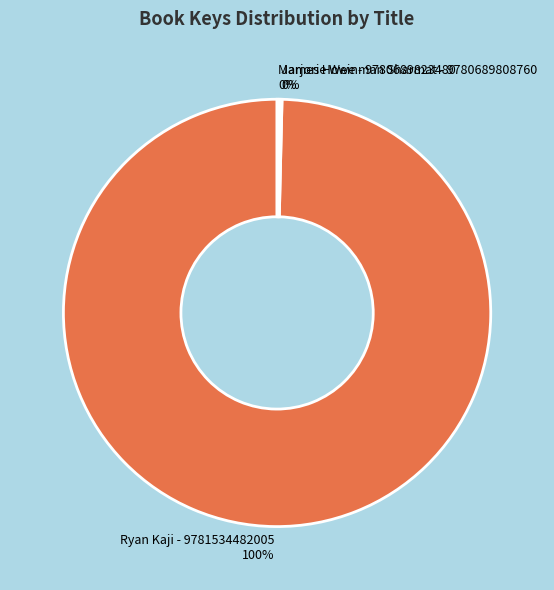

Does any single category account for the majority?

Yes